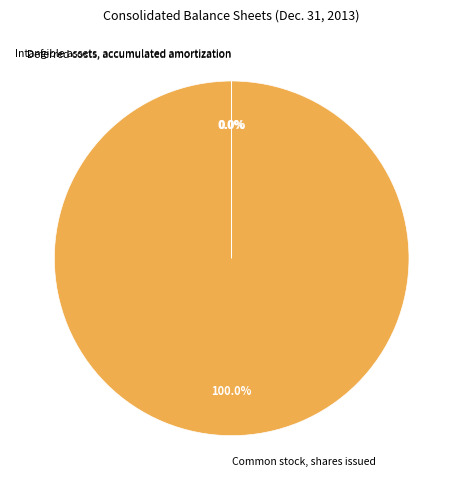

Which category has the biggest portion of the pie?

Common stock, shares issued